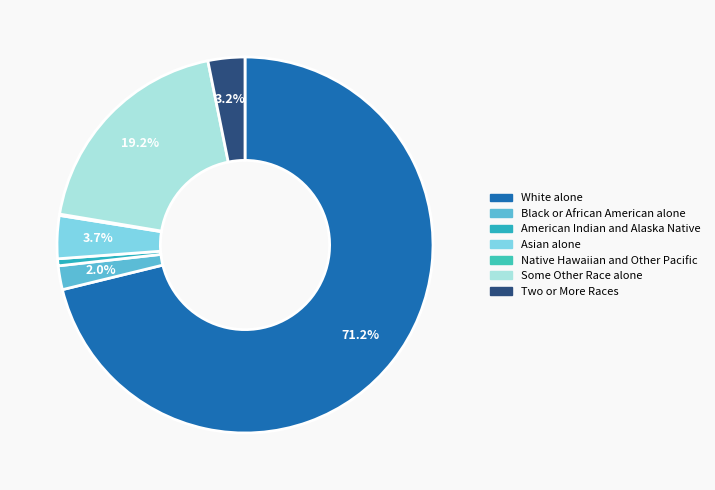

How many slices are in this pie chart?

7